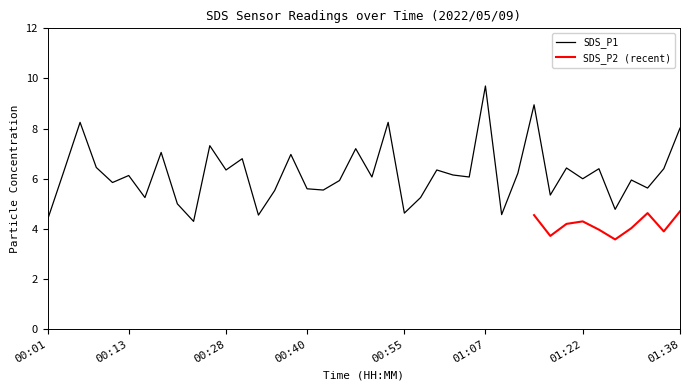

What is the ratio of the value at 00:20 to the value at 00:11?

0.9